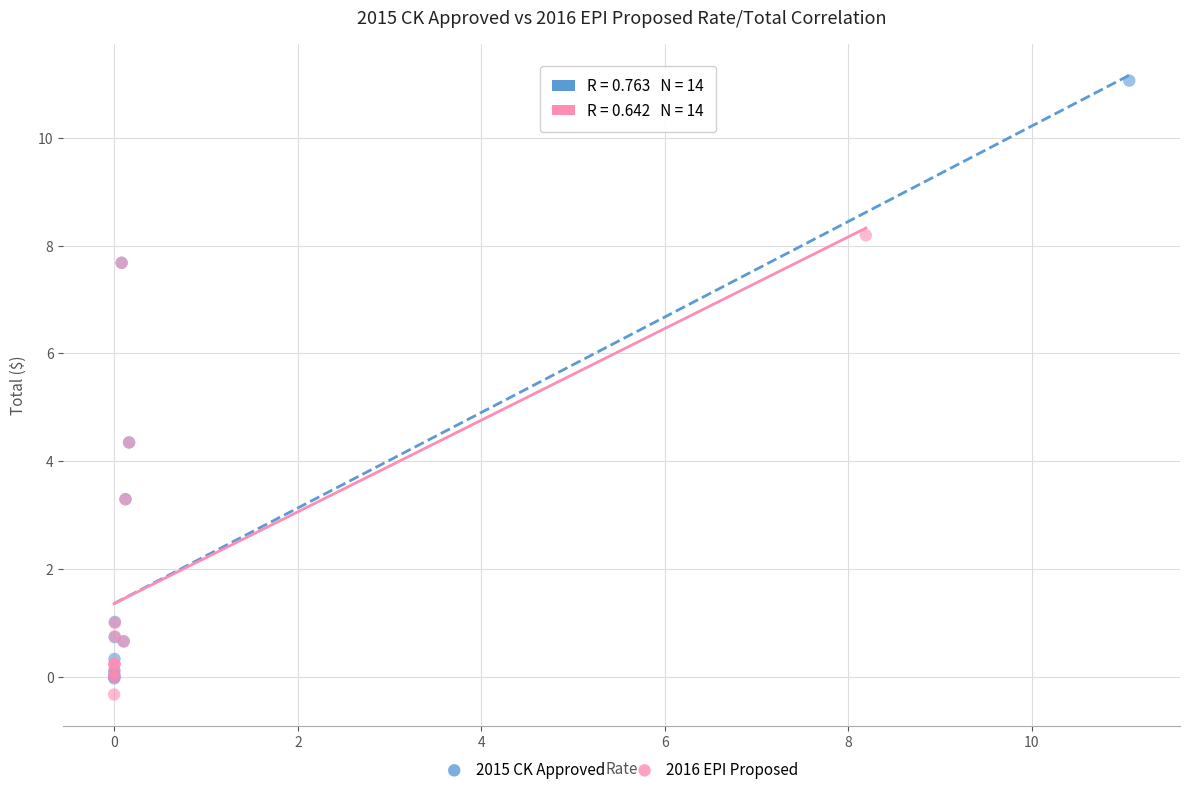

Which series reaches the maximum Y coordinate?

2015 CK Approved